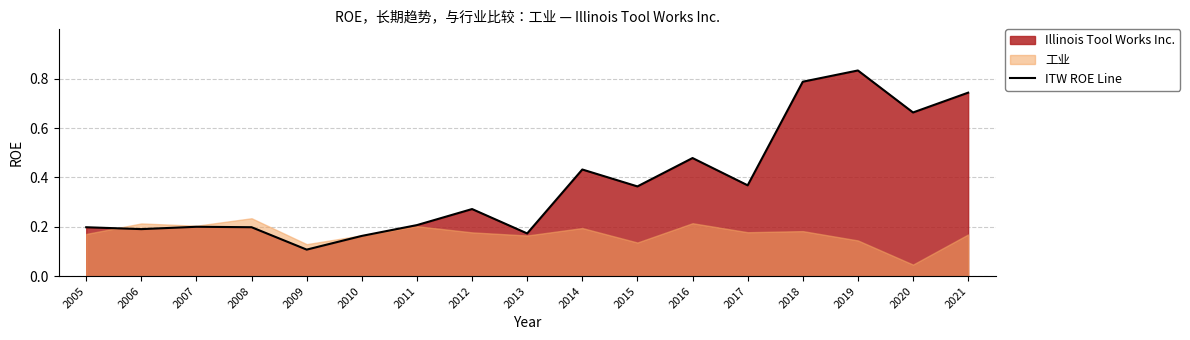

What is the value of the 15th point from the left?

0.8